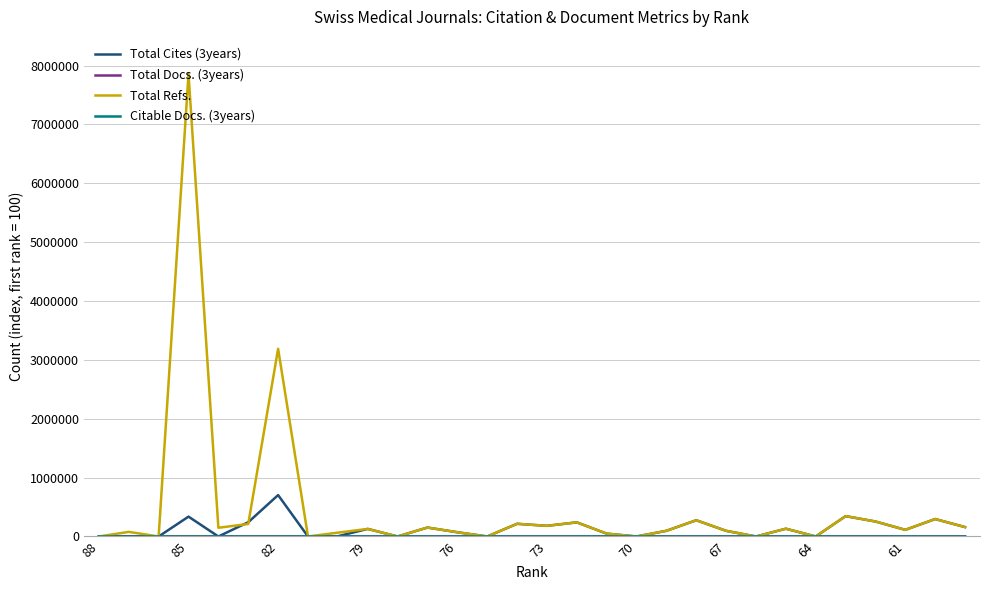

Which series has the largest total across all categories?

Total Refs.